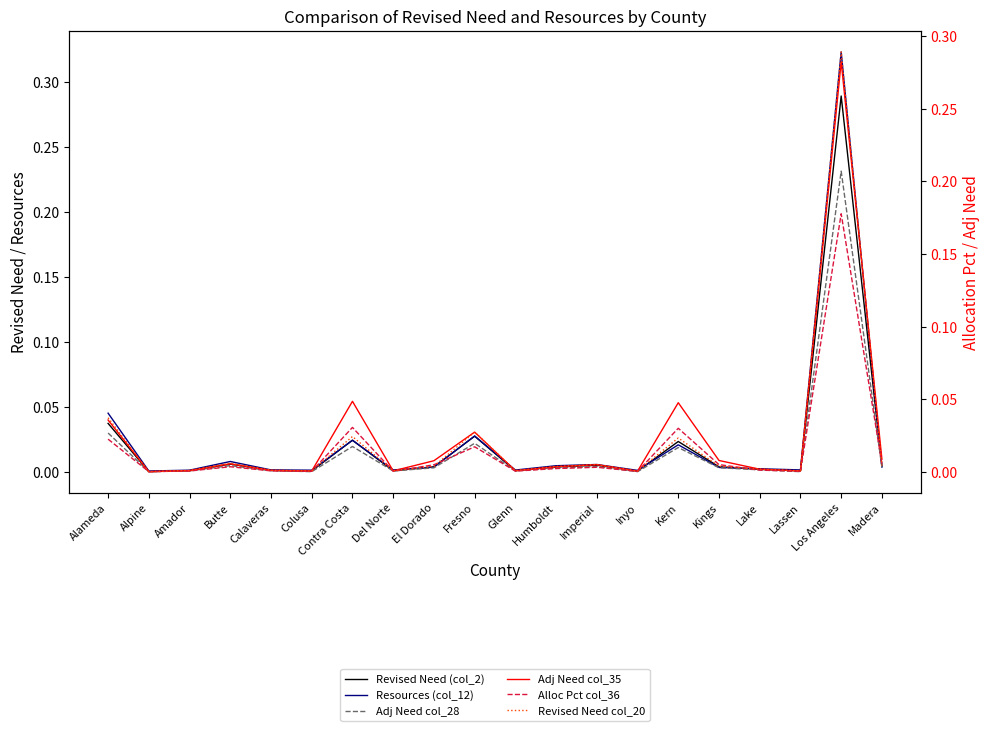

Where is Resources (col_12) nearest to the value 0?

Alpine